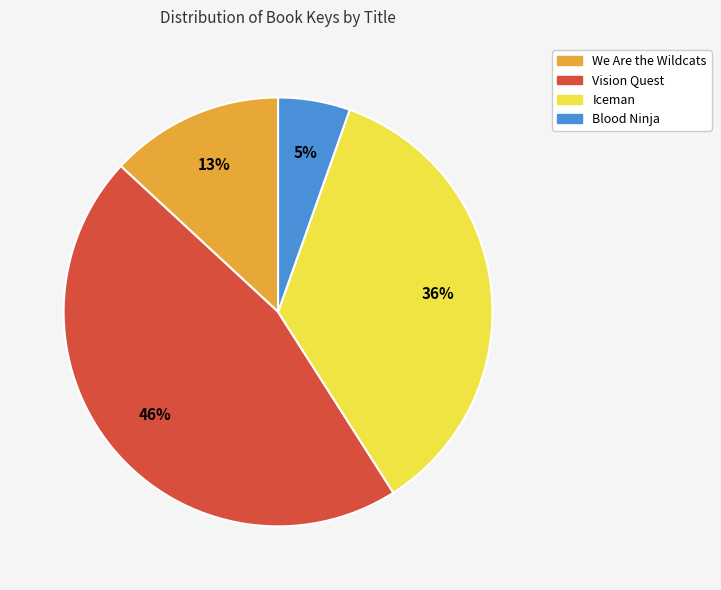

Which has a higher value, Vision Quest or Blood Ninja?

Vision Quest